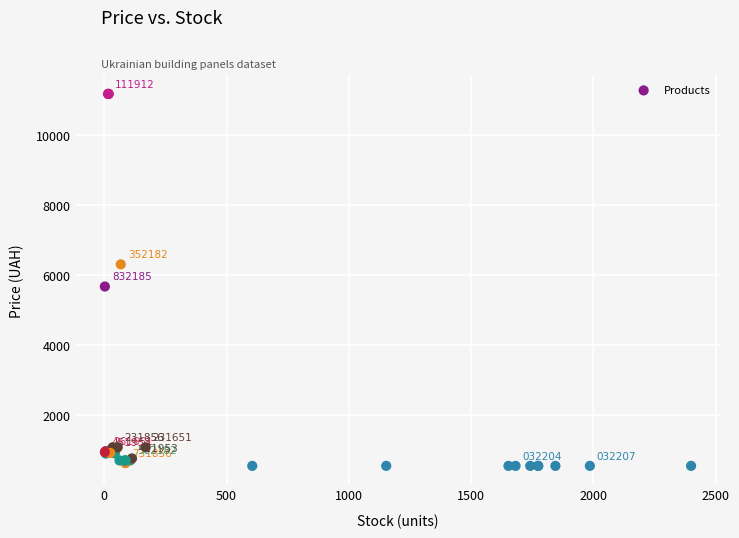

What Y value in the scatter plot is closest to 5863?

5673.8